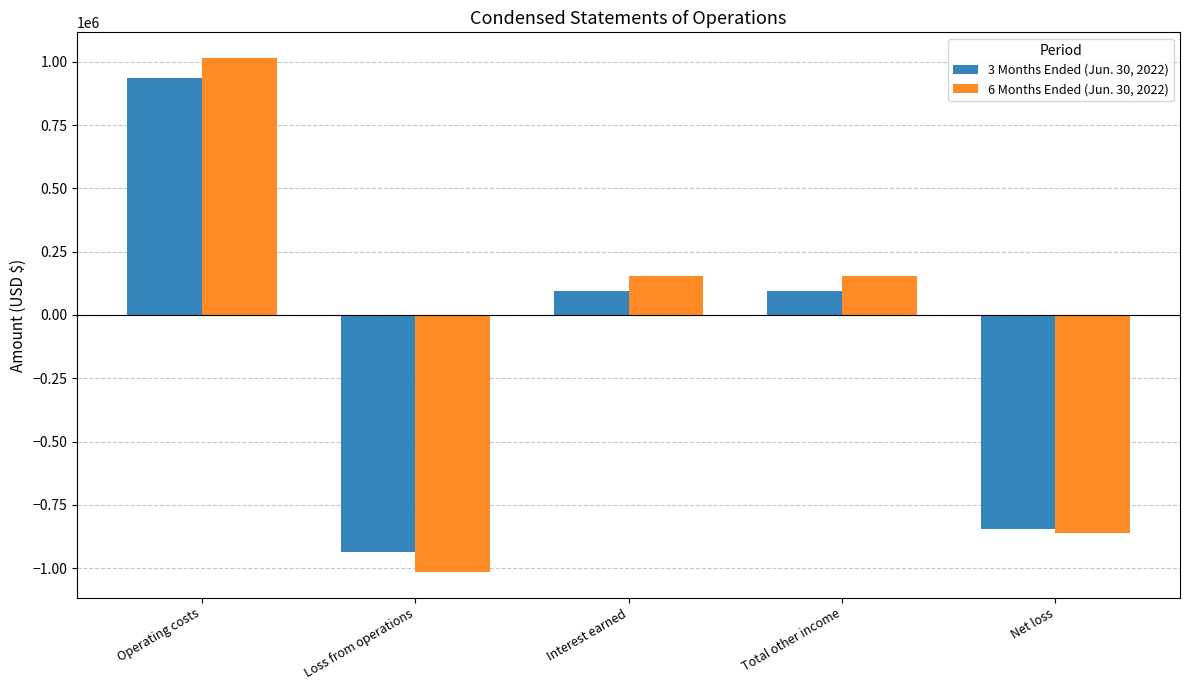

Which label corresponds to the largest value in the chart?

Operating costs